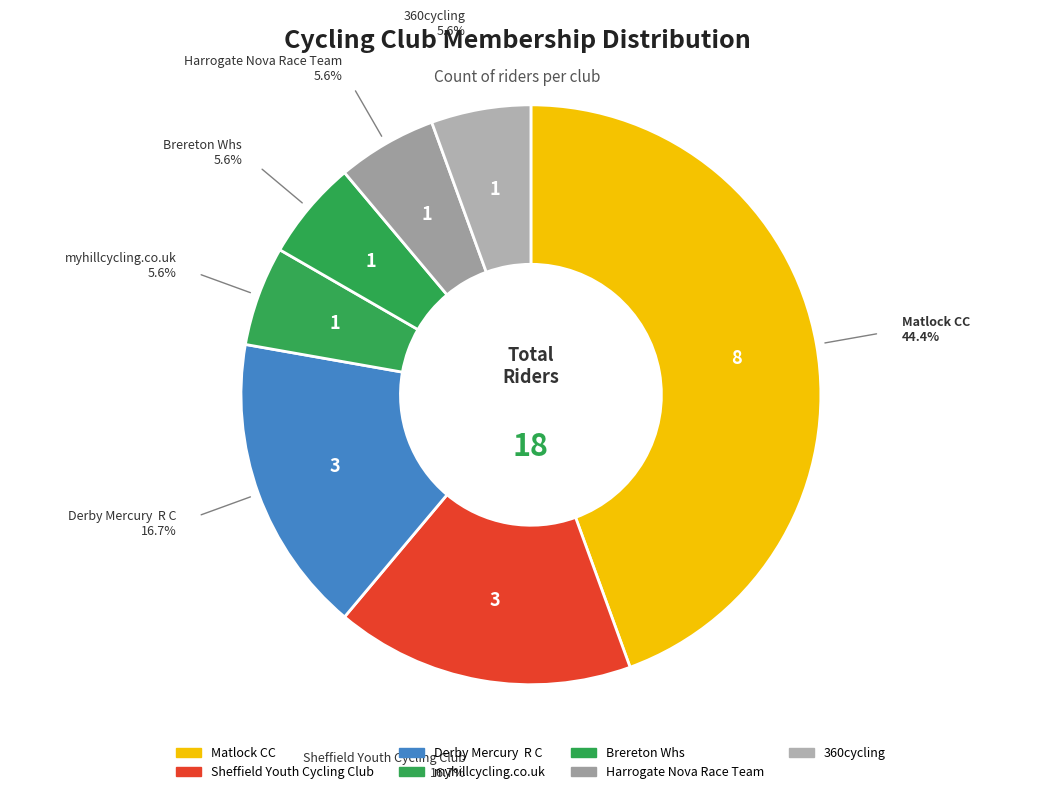

Count the number of slices in the pie.

7